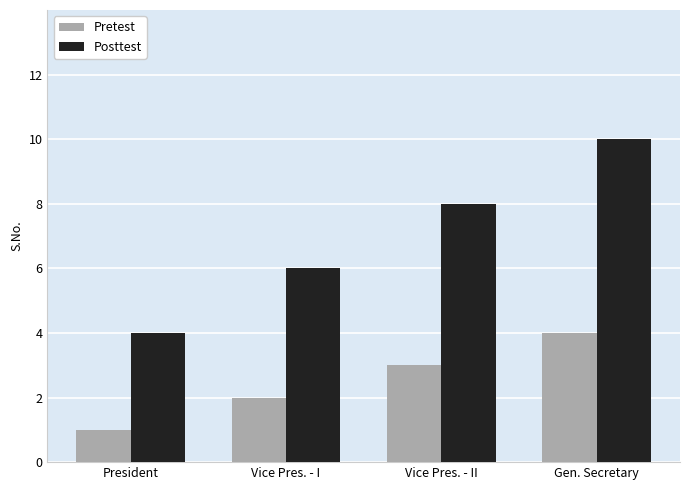

Are the bars grouped side by side (vs. stacked)?

Yes